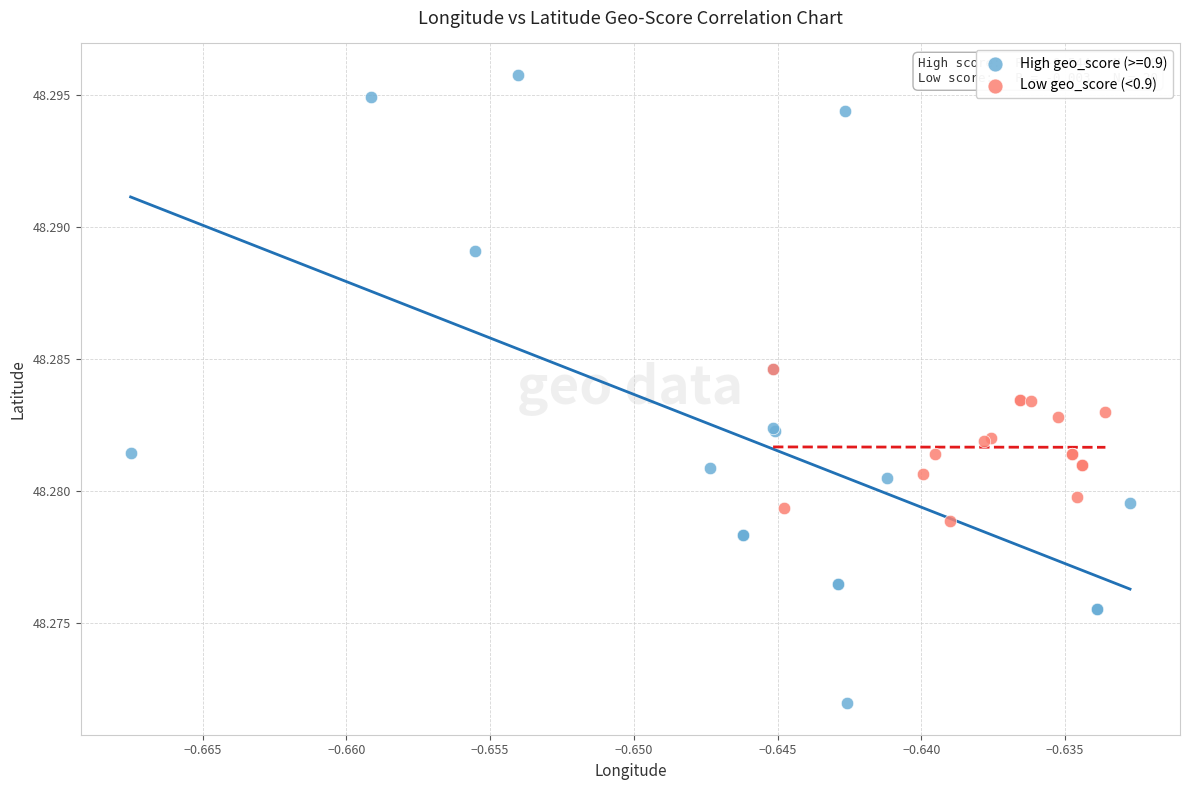

Which series contains the lowest Y value?

High geo_score (>=0.9)